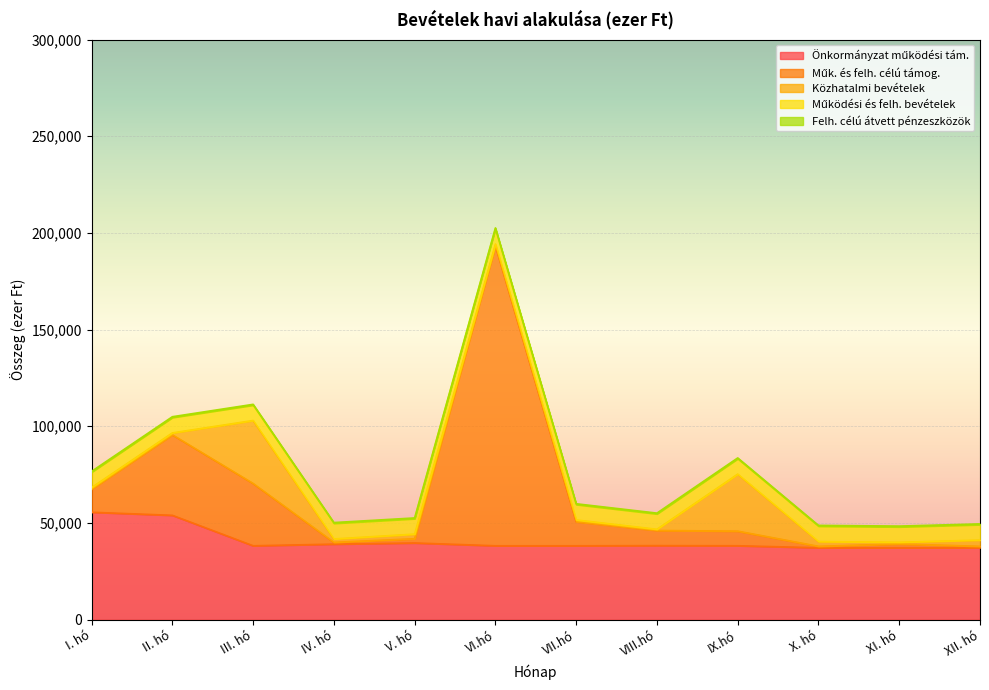

Is the value of Műk. és felh. célú támog. at X. hó greater than the value of Felh. célú átvett pénzeszközök at VIII.hó?

Yes